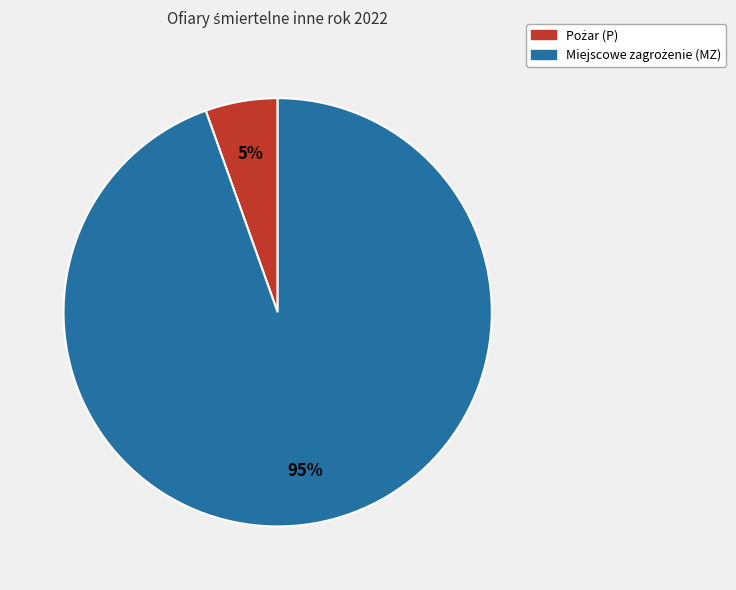

Count the number of slices in the pie.

2